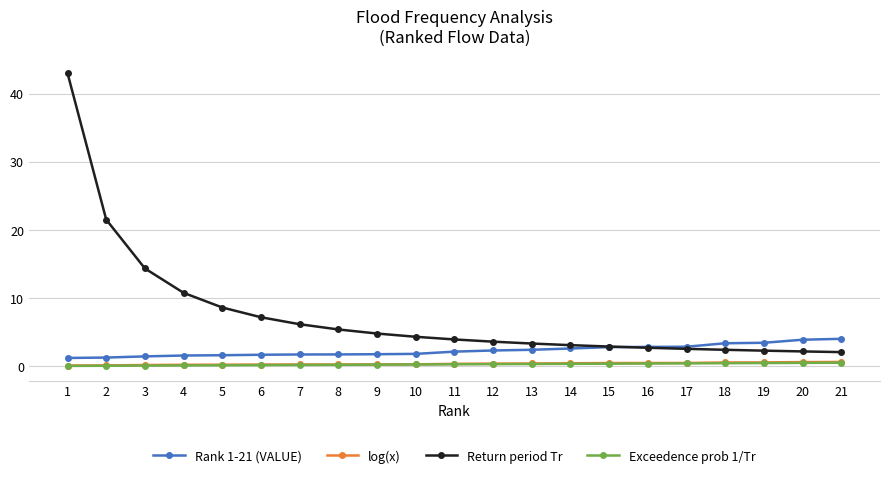

Does the chart display data point markers on the line(s)?

Yes